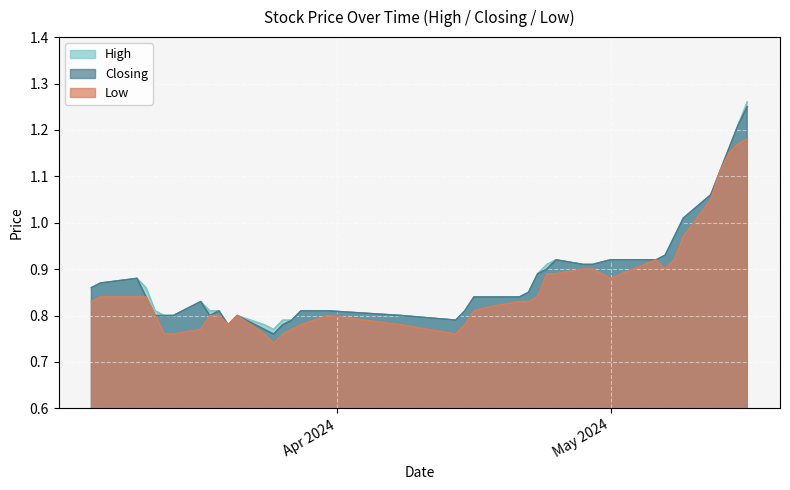

What is the smallest value displayed?

0.7